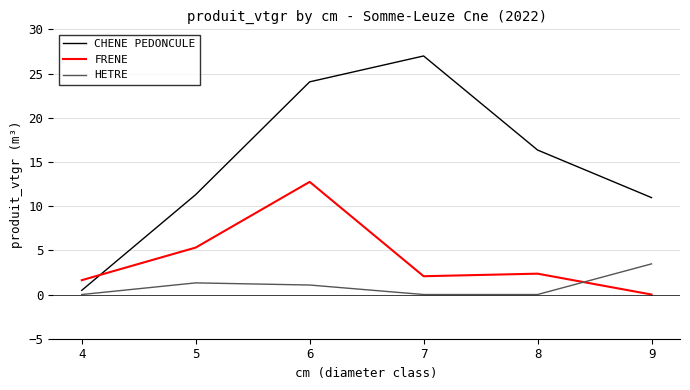

Which series ends up on top after the final intersection of FRENE and HETRE?

HETRE